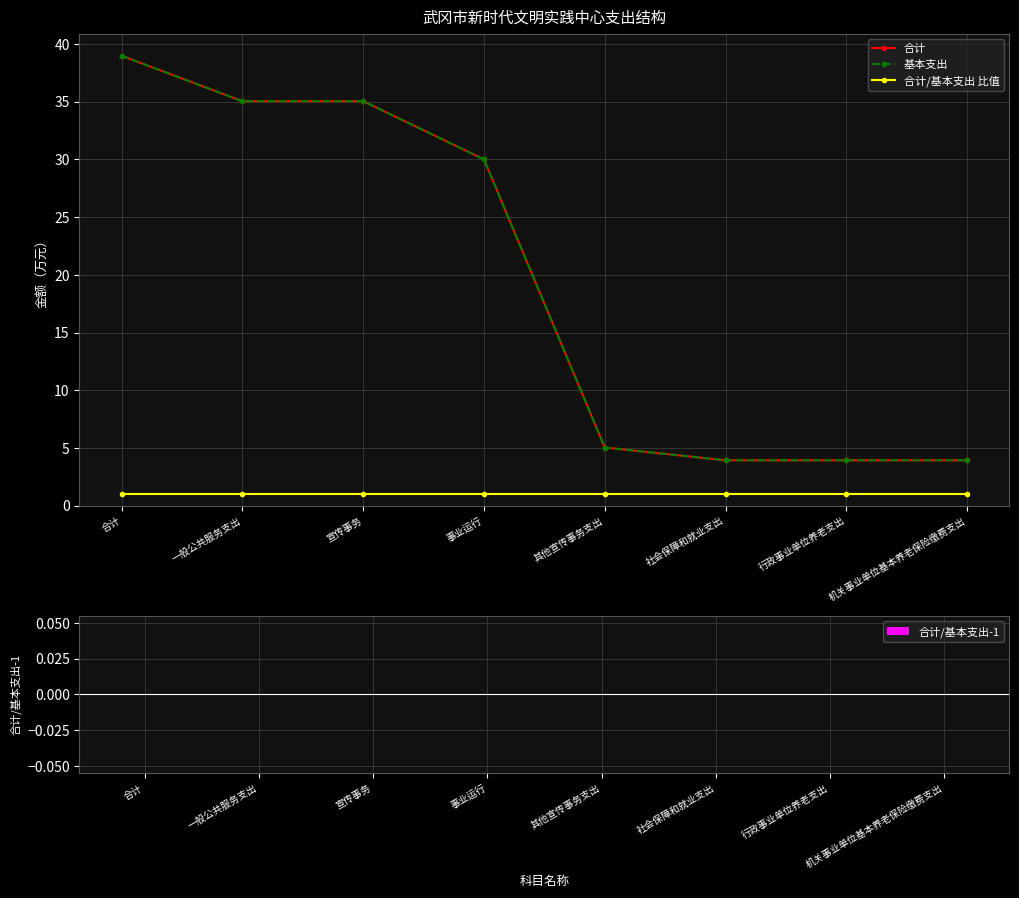

Is this an area chart (filled region under the line)?

No